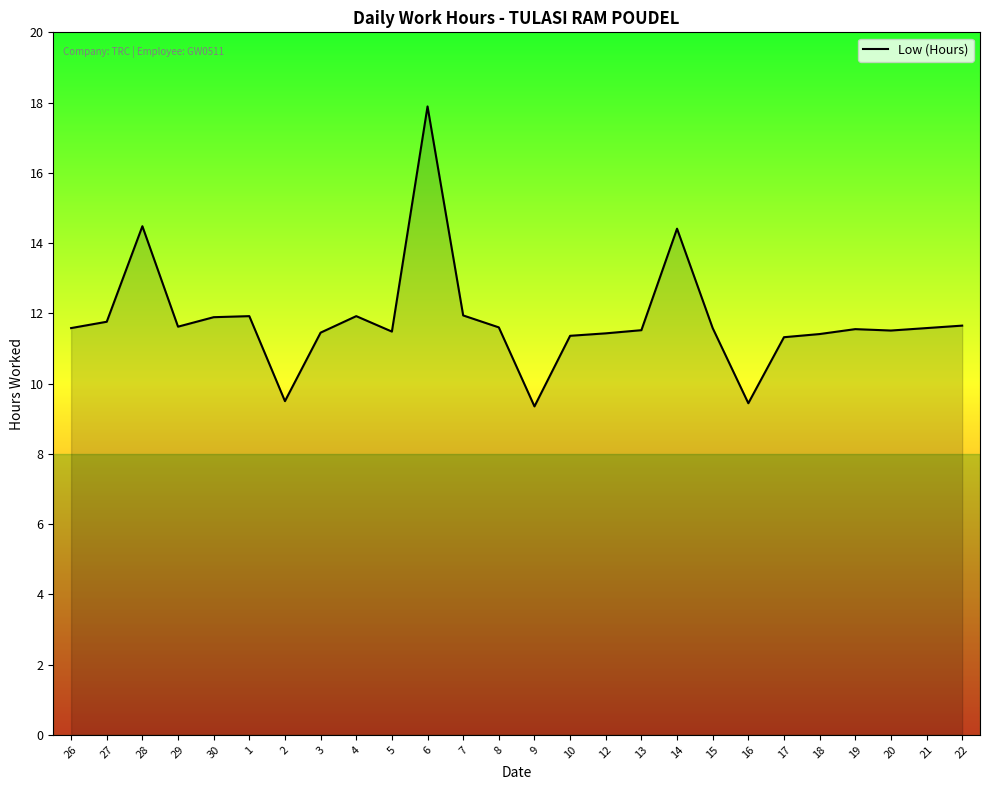

What is the ratio of the value at 8 to the value at 13?

1.0